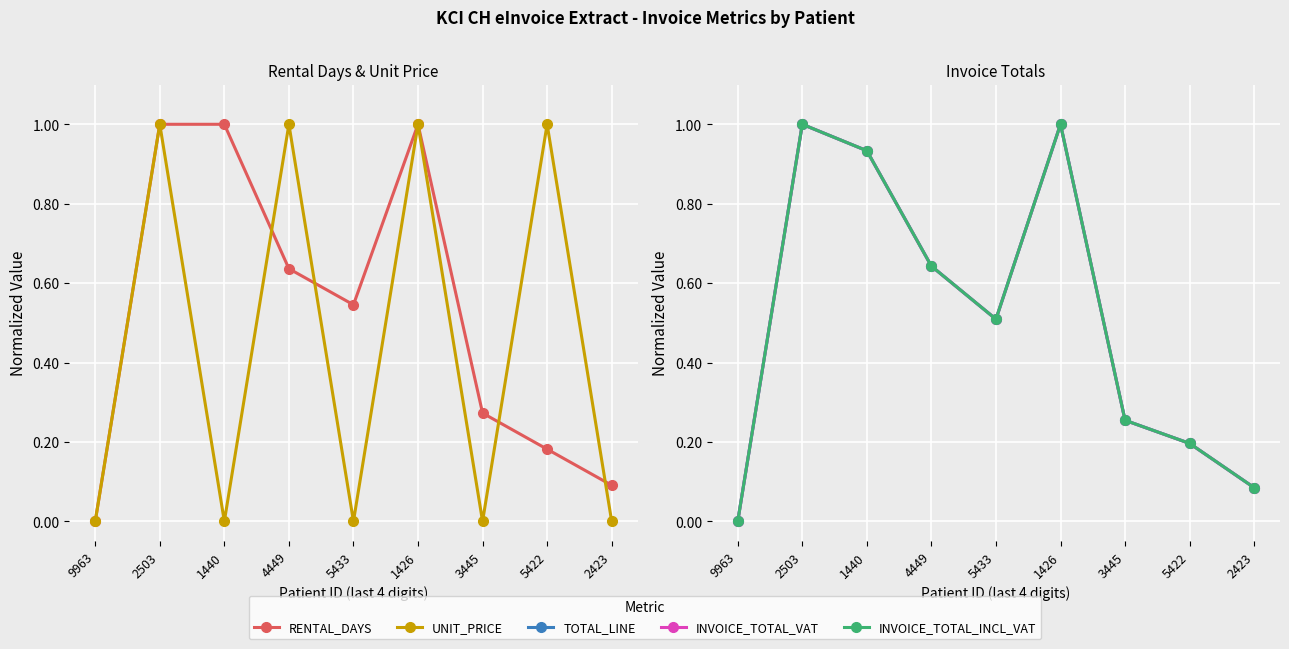

In INVOICE_TOTAL_INCL_VAT, how many points are lower than both neighbors (excluding endpoints)?

1